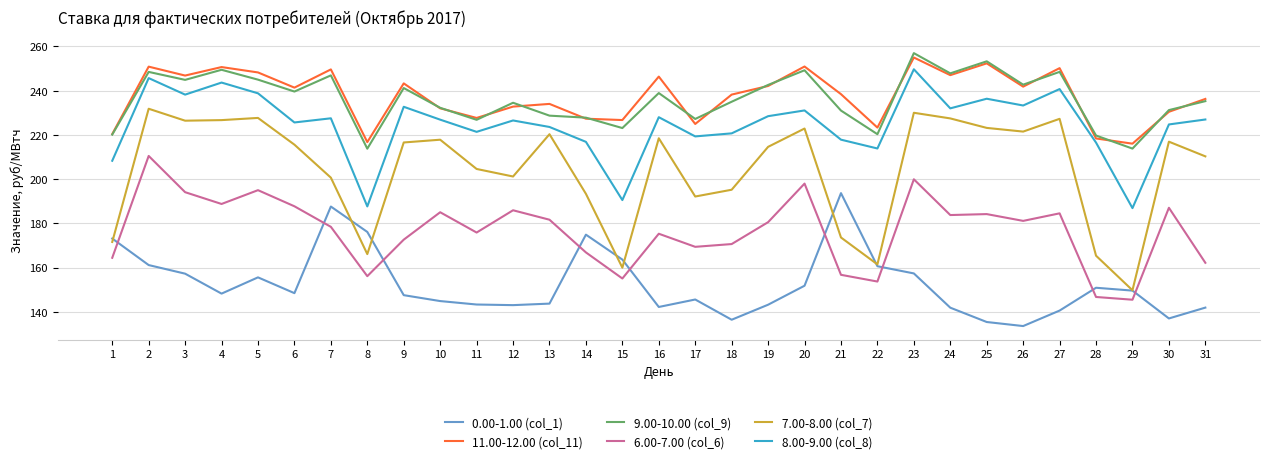

At how many categories does at least one series exceed 249?

7